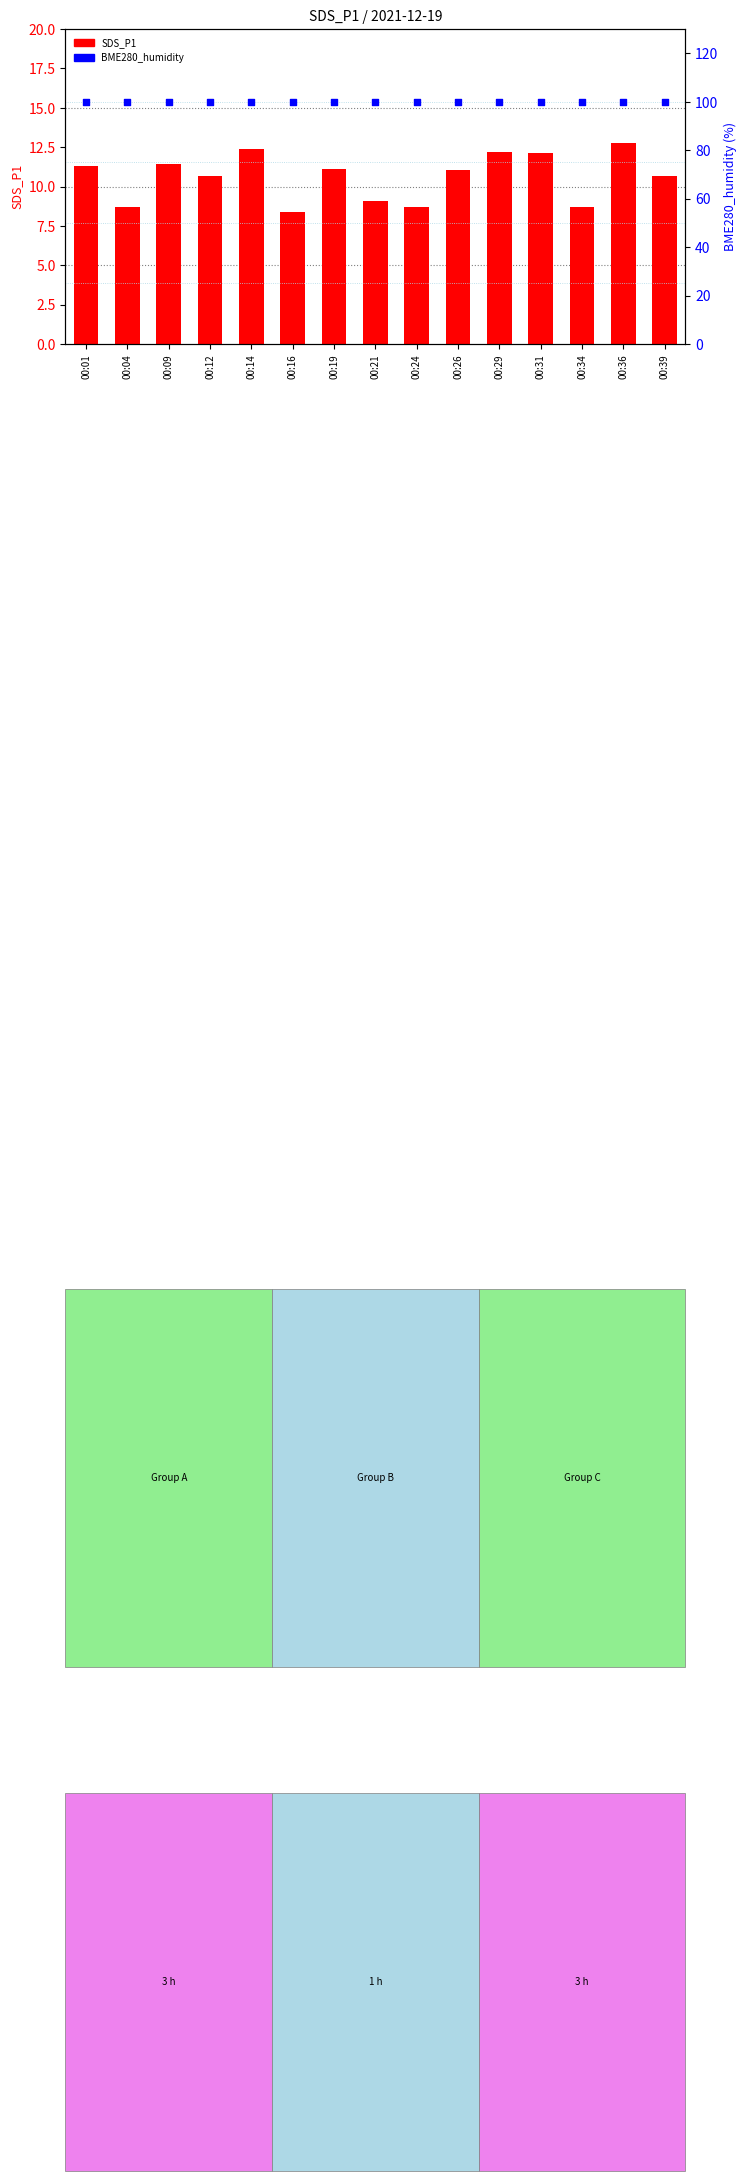

Which series reaches the maximum Y coordinate?

BME280_humidity